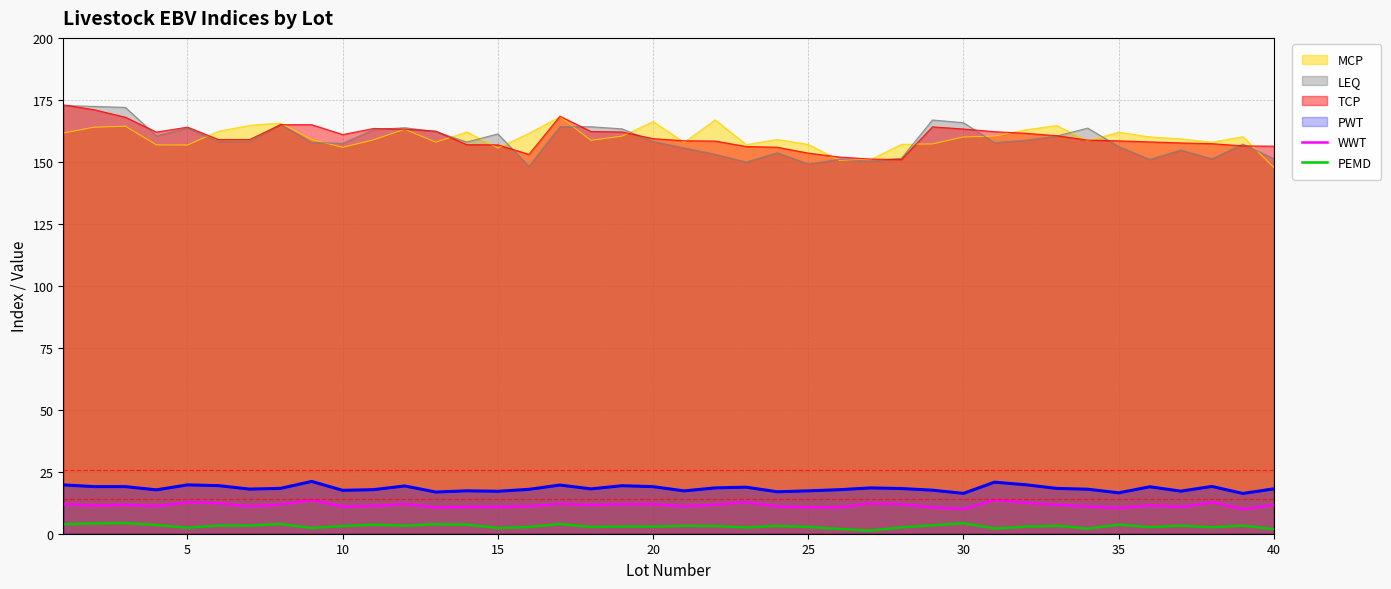

The PWT series shows 18.1 at 40. True or false?

True